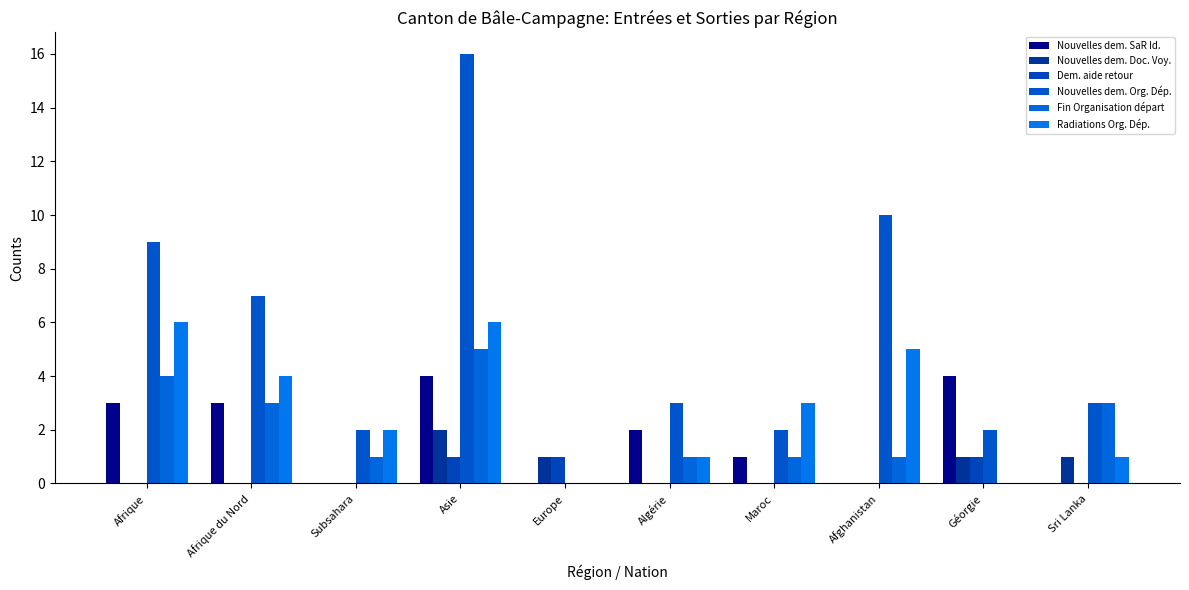

Which series changed the most between Subsahara and Afghanistan?

Nouvelles dem. Org. Dép.